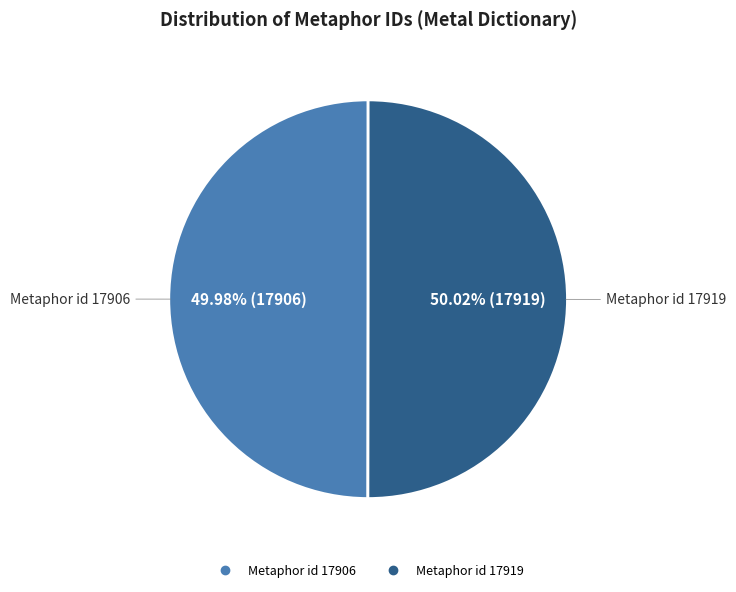

What is the ratio of the value at Metaphor id 17919 to the value at Metaphor id 17906?

1.0